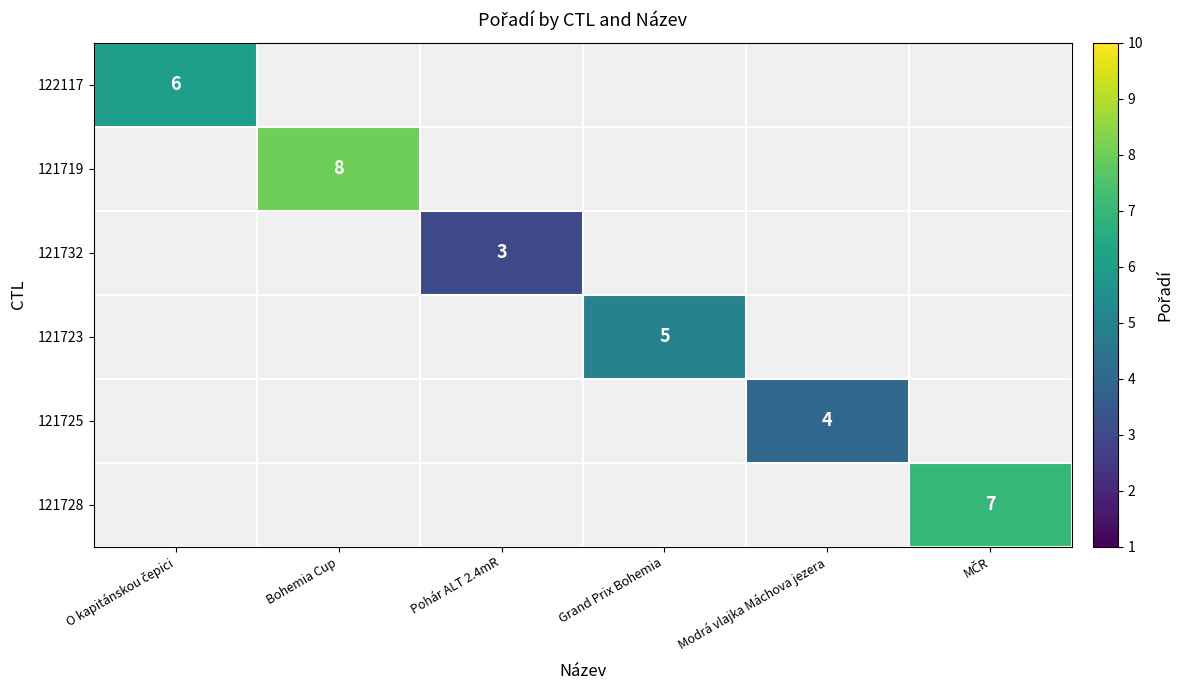

At which label is 122117 closest to 6?

O kapitánskou čepici